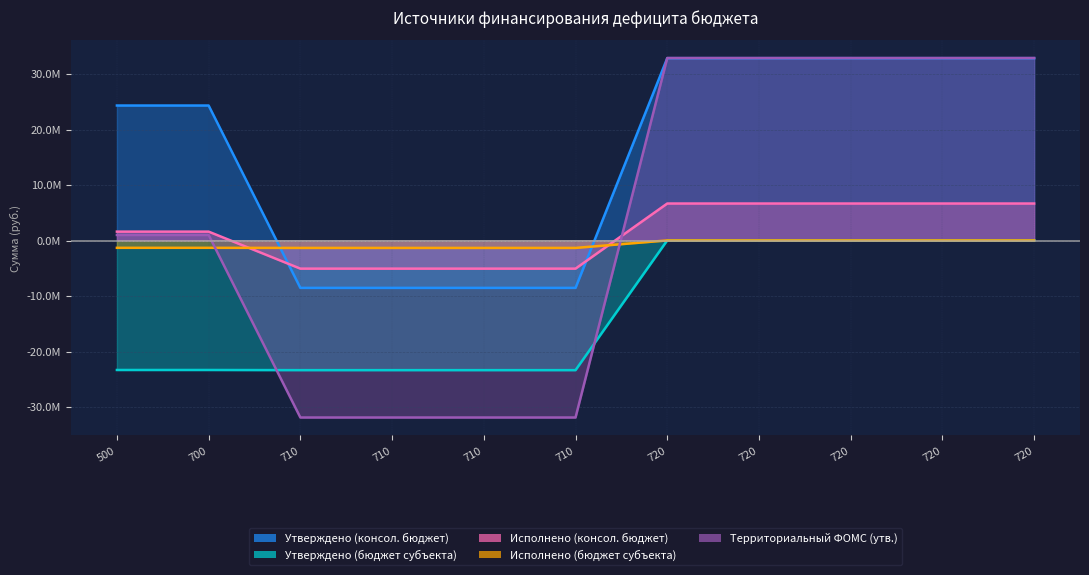

What are all the series names shown in the legend?

Утверждено (консол. бюджет), Утверждено (бюджет субъекта), Исполнено (консол. бюджет), Исполнено (бюджет субъекта), Территориальный ФОМС (утв.)